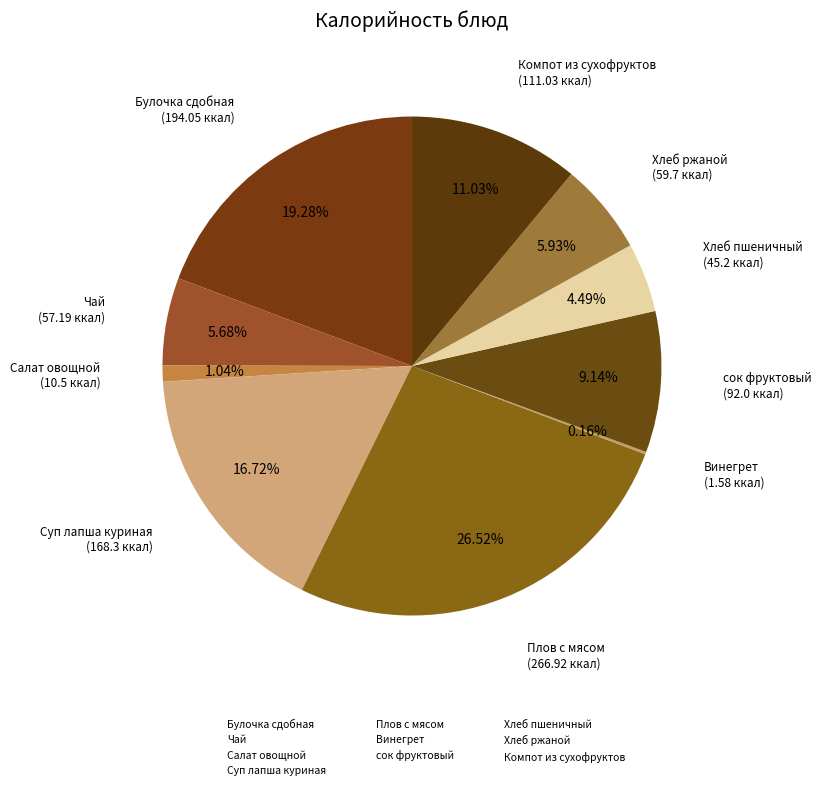

Which category has the smallest portion of the pie?

Винегрет